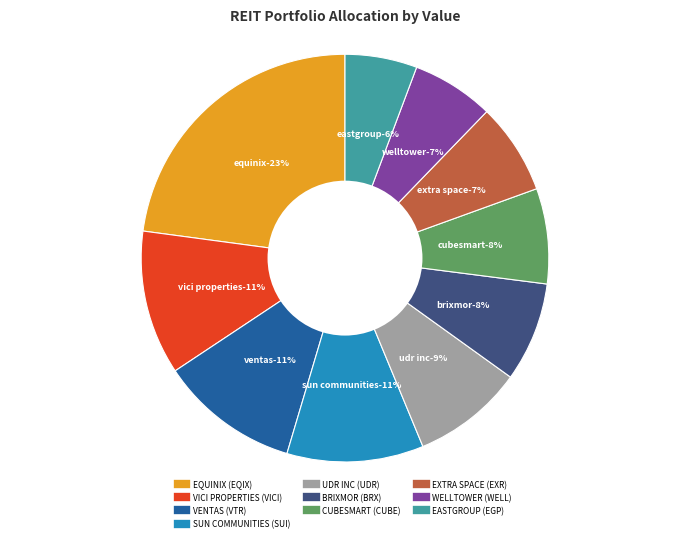

To the nearest percent, what percentage of the pie is EXTRA SPACE (EXR)?

7%